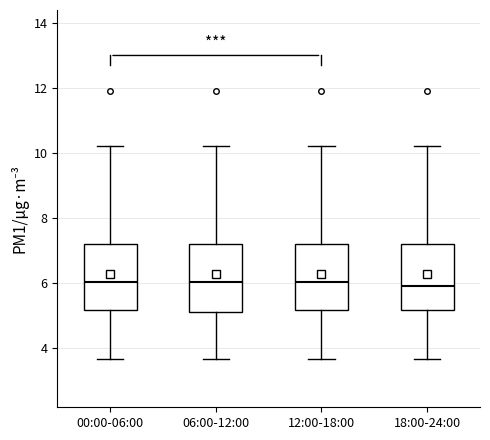

Where does the lower whisker of the box for 06:00-12:00 end on the y-axis? The values are not printed on the chart, so give them approximately, as read against the axis.

3.6